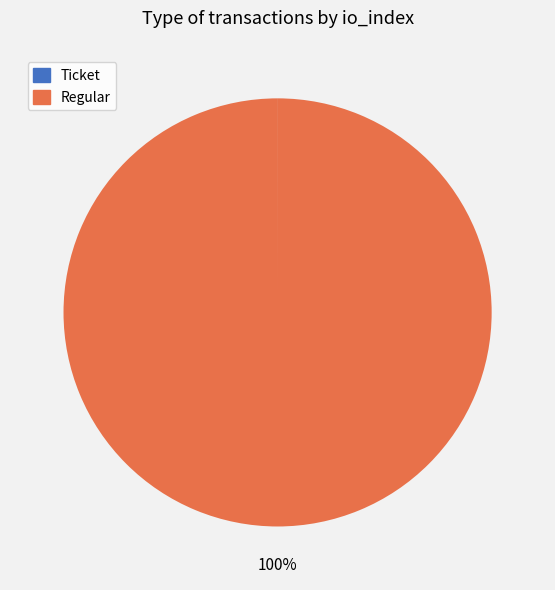

To the nearest percent, what is the average slice percentage?

50%